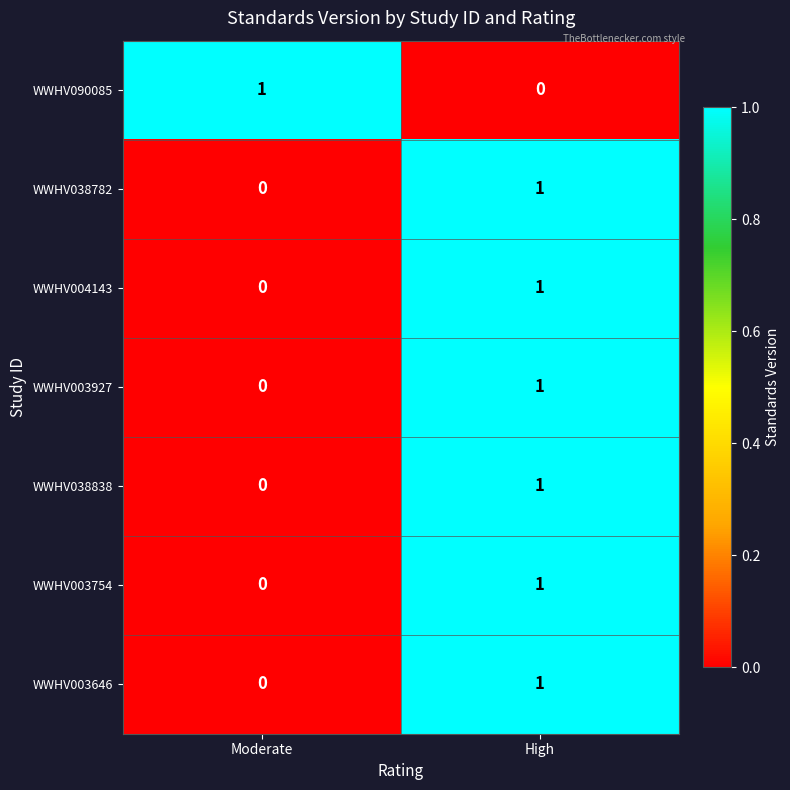

The WWHV090085 series shows 0 at High. True or false?

True